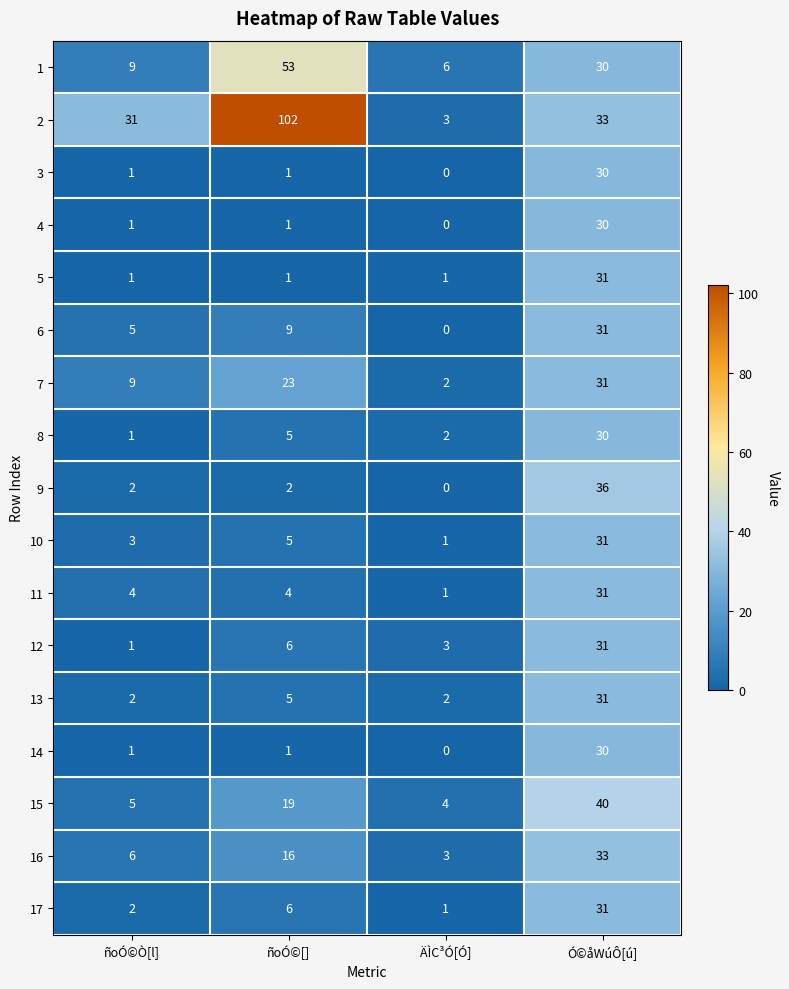

At which label does 3 reach its minimum?

ÄÌC³Ó[Ó]